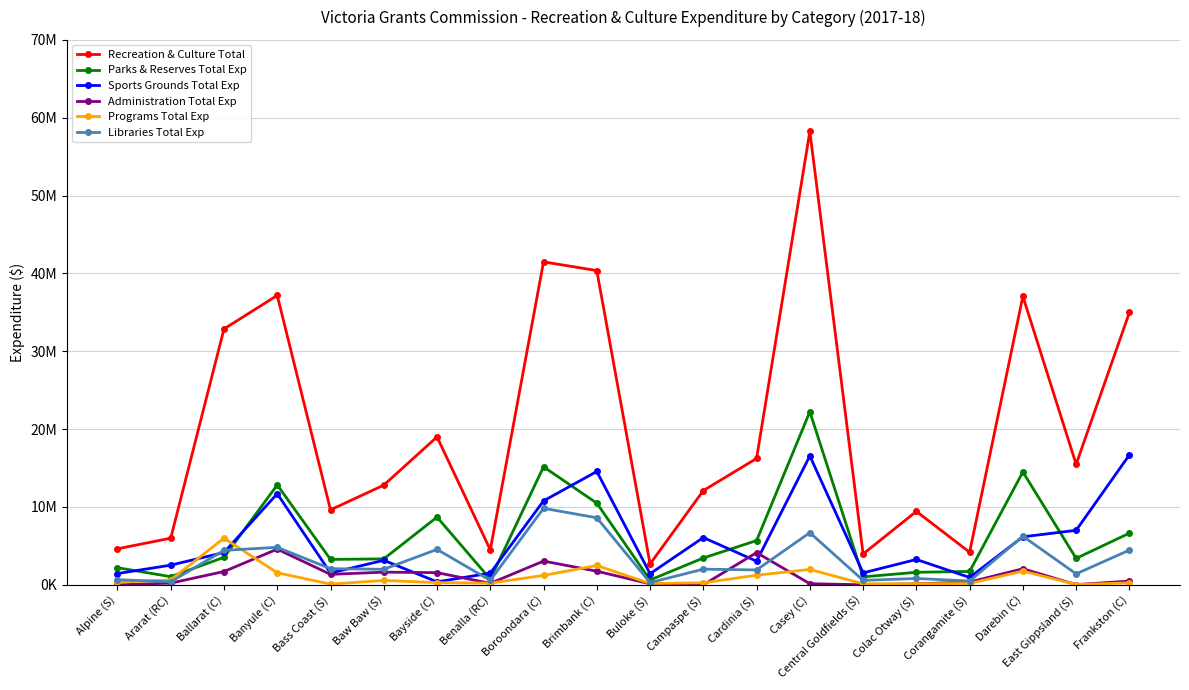

The value of Recreation & Culture Total at Cardinia (S) is 6604031.7. True or false?

False